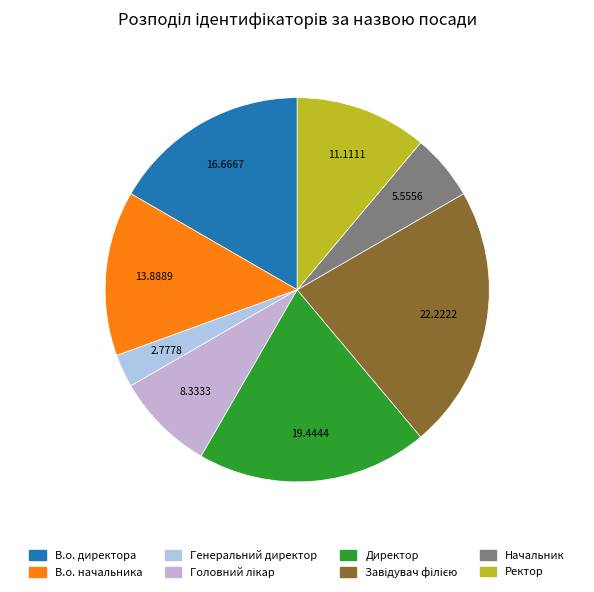

Which has a higher value, Ректор or Завідувач філією?

Завідувач філією